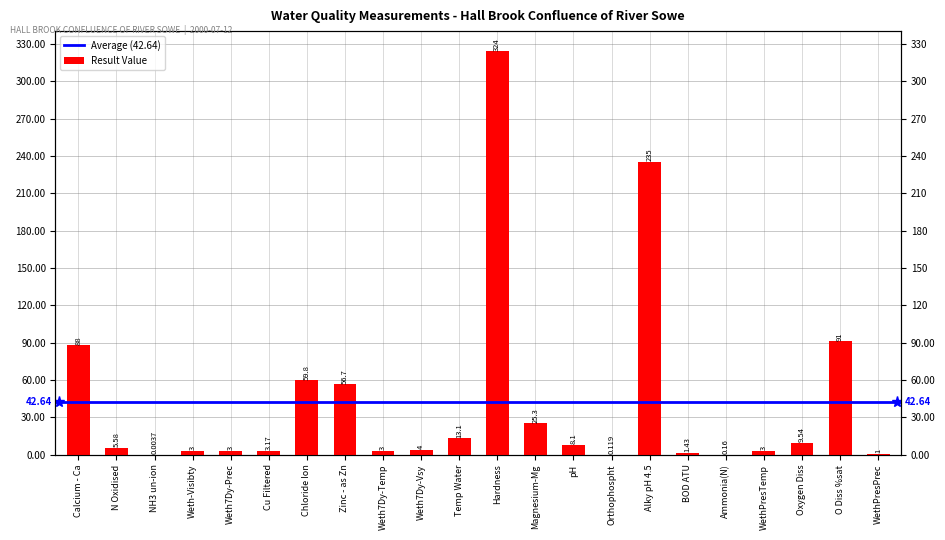

Are the bars horizontal?

No